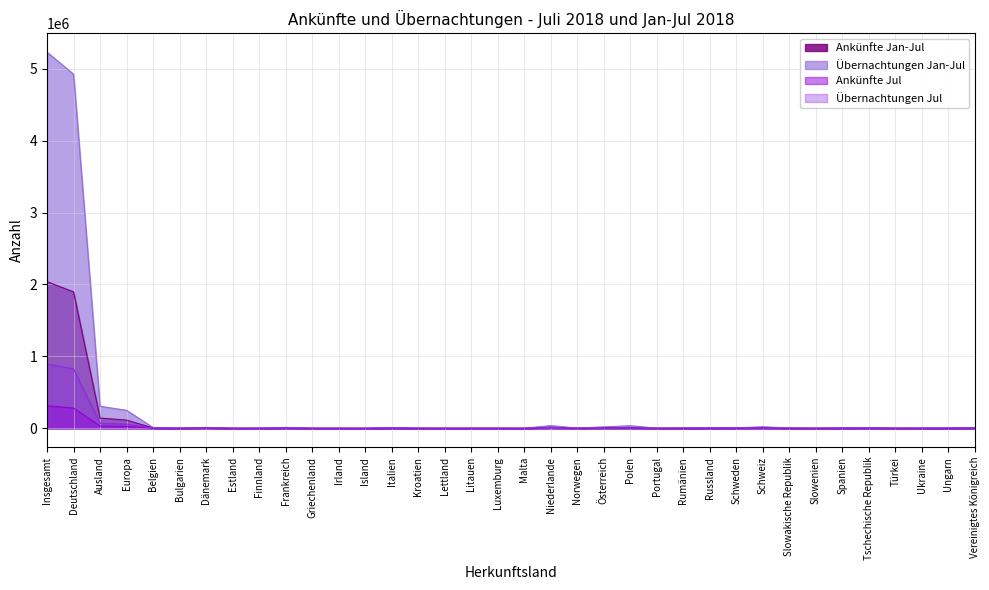

Between Frankreich and Vereinigtes Königreich, which series saw the biggest shift?

Übernachtungen Jan-Jul